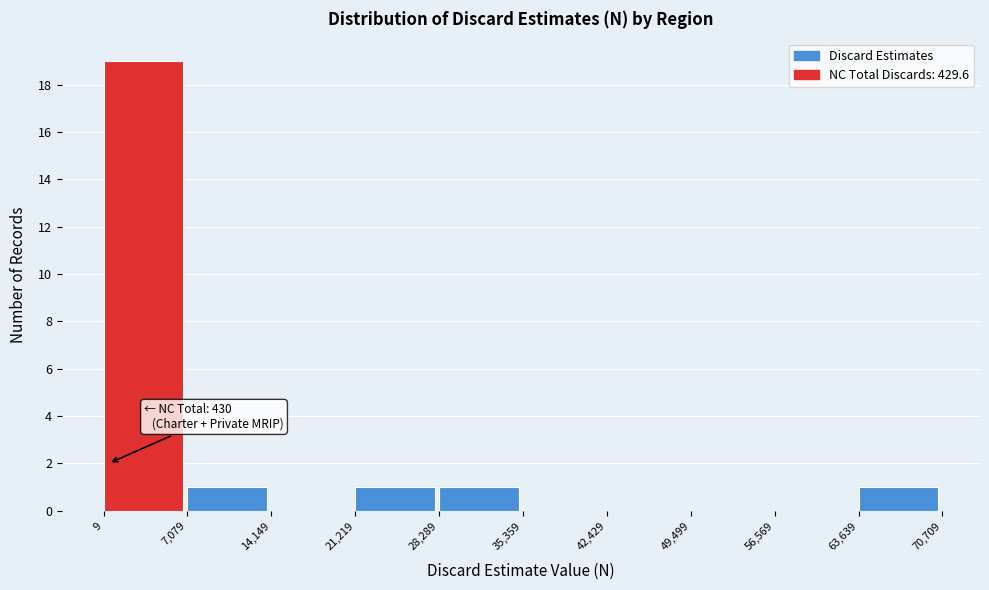

Which range on the x-axis has the tallest bar?

9 to 7,079